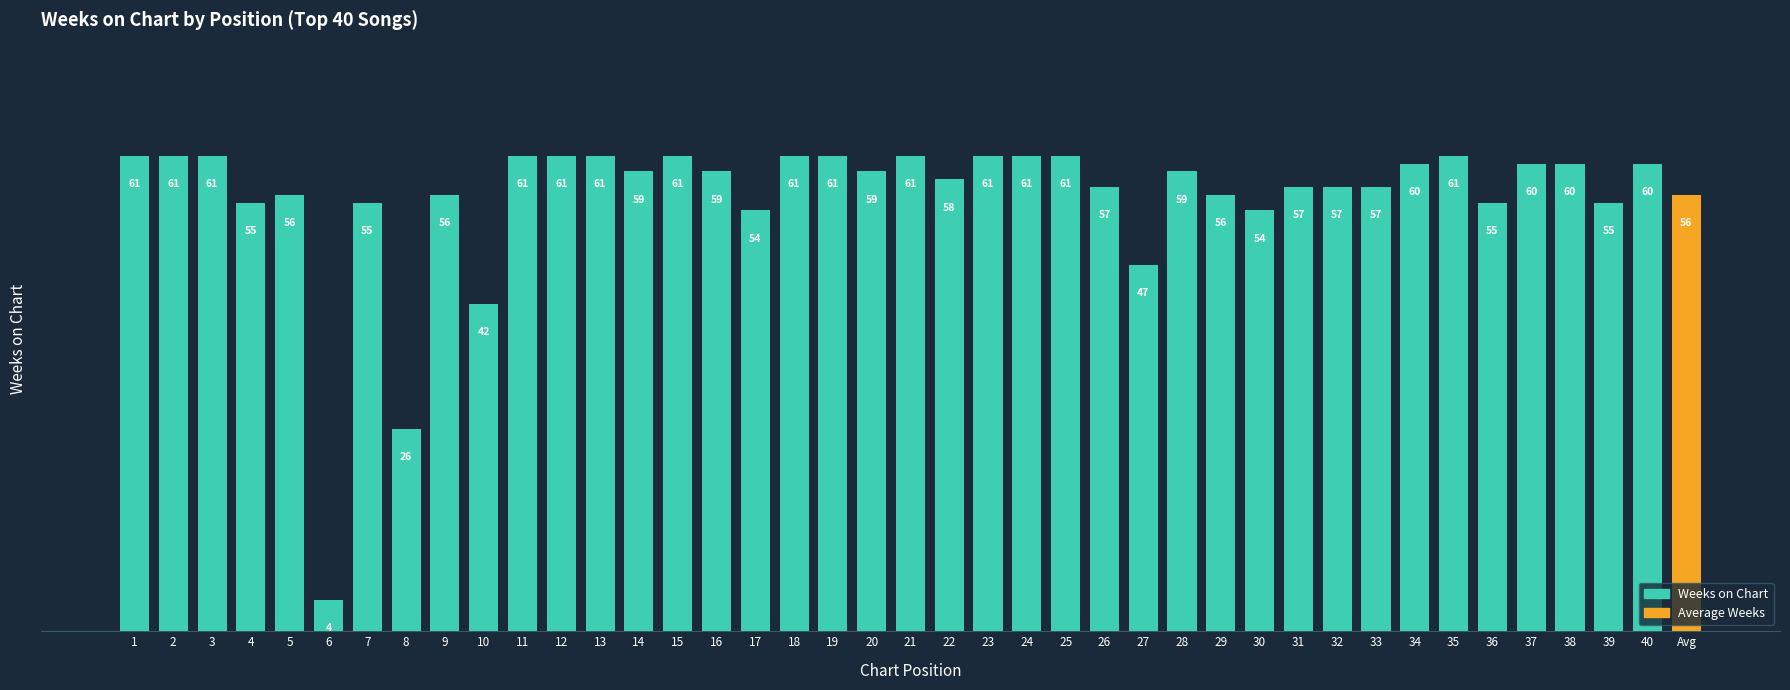

What is the change in value from 26 to 36?

-2